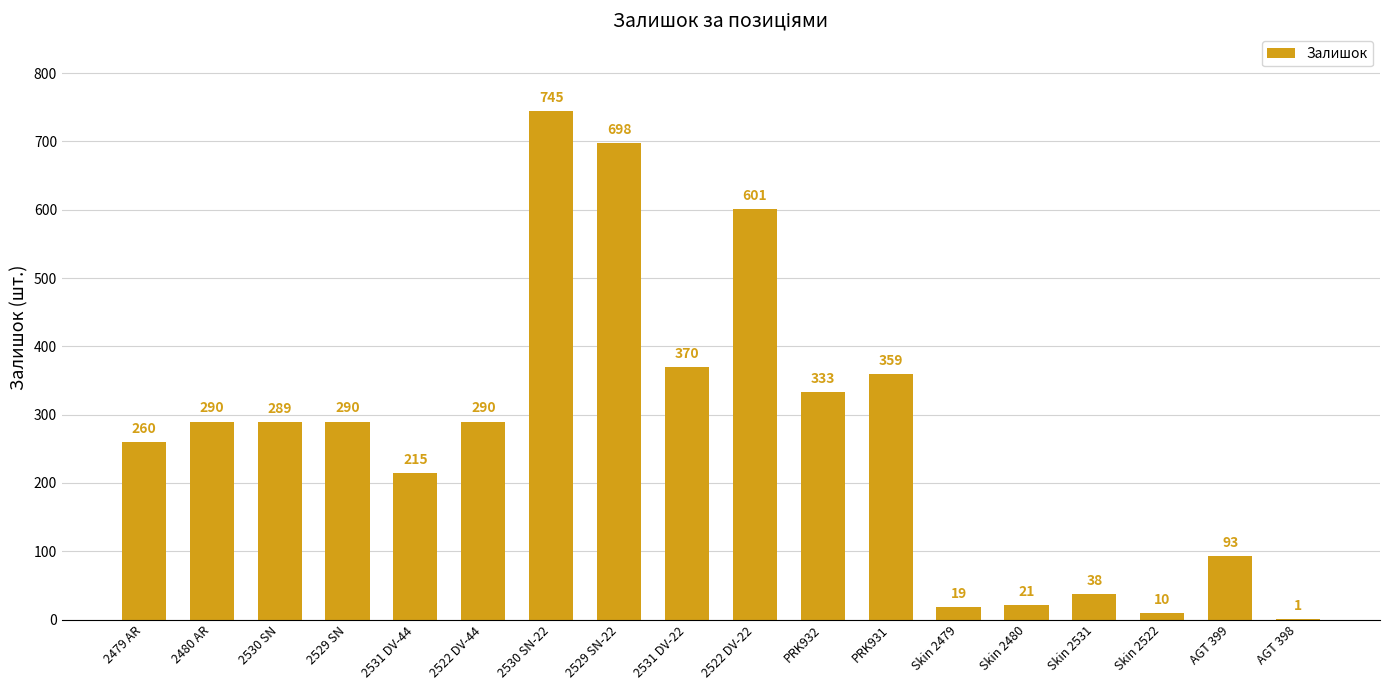

Count the number of data series in this chart.

1